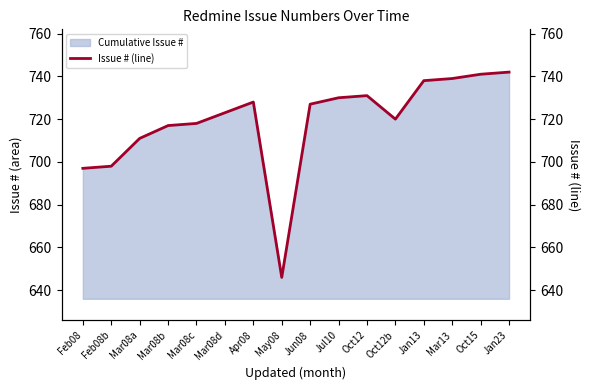

Reading left to right, list all the values displayed in this chart.

Feb08=697	Feb08b=698	Mar08a=711	Mar08b=717	Mar08c=718	Mar08d=723	Apr08=728	May08=646	Jun08=727	Jul10=730	Oct12=731	Oct12b=720	Jan13=738	Mar13=739	Oct15=741	Jan23=742